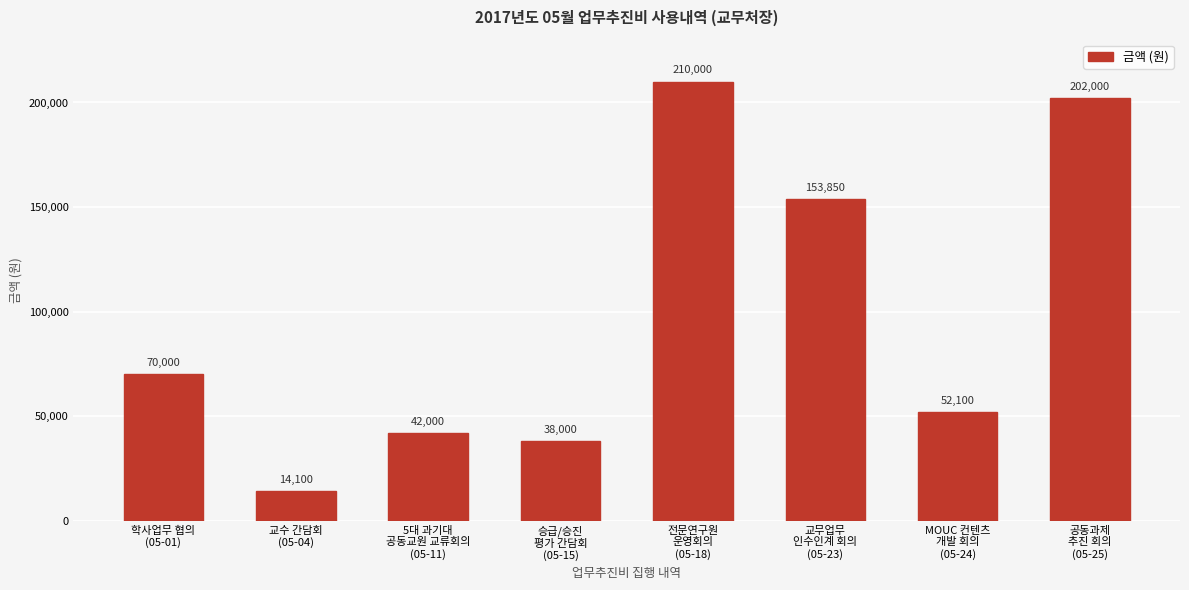

What is the label of the 7th bar from the left?

MOUC 컨텐츠
개발 회의
(05-24)